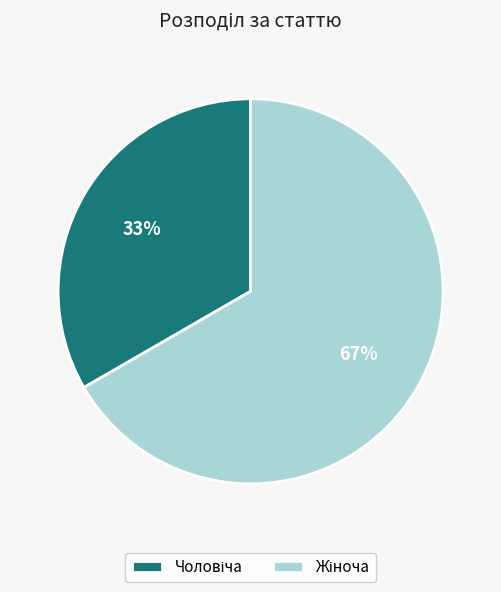

Is there any slice that represents more than half of the pie?

Yes